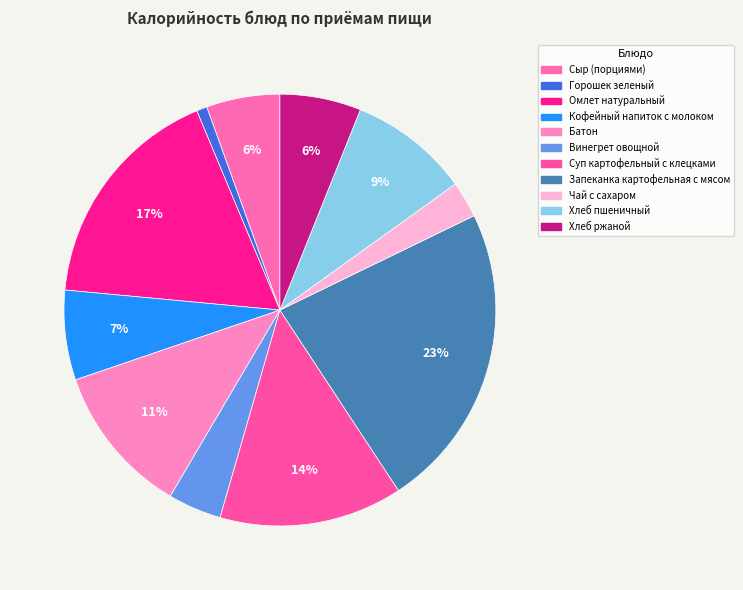

Which category has the biggest portion of the pie?

Запеканка картофельная с мясом